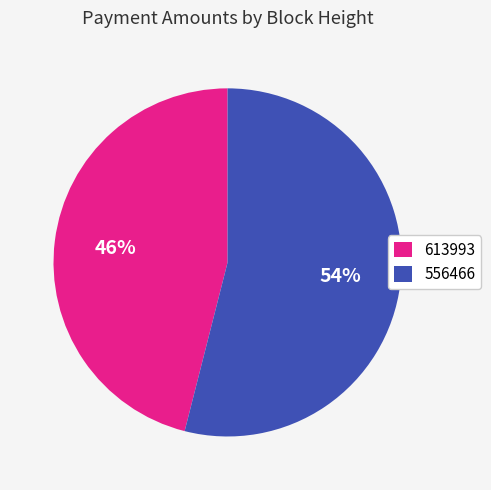

Which category accounts for the majority?

556466